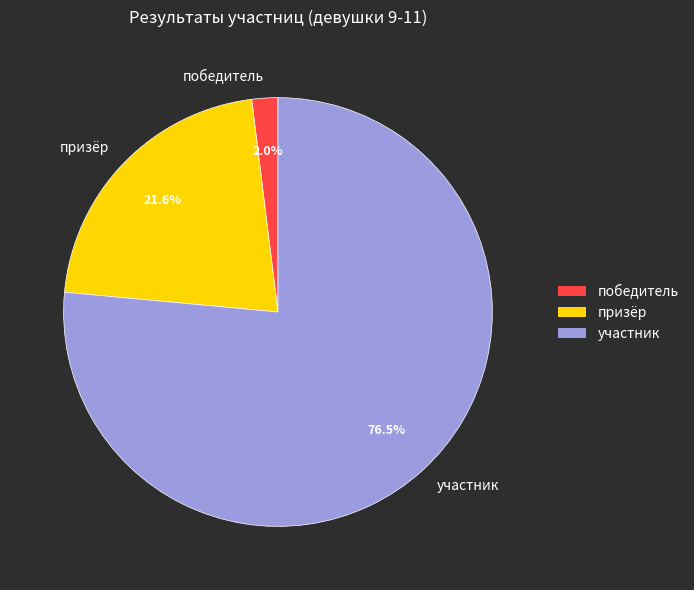

Combined, what portion of the pie is участник and призёр?

98.0%